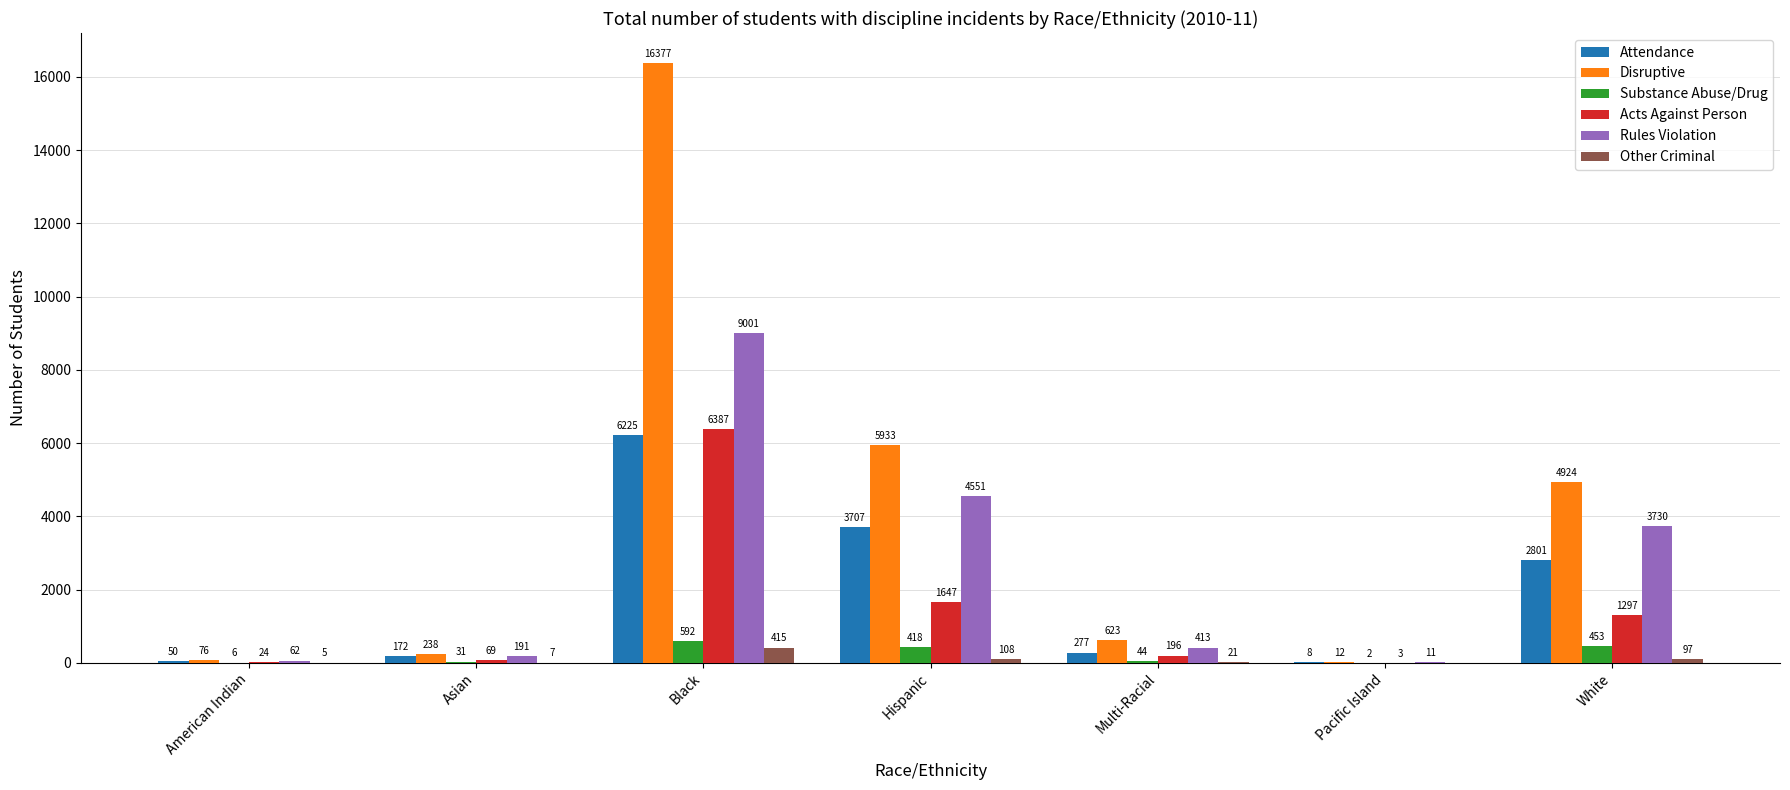

At which category is the sum across all series the highest?

Black